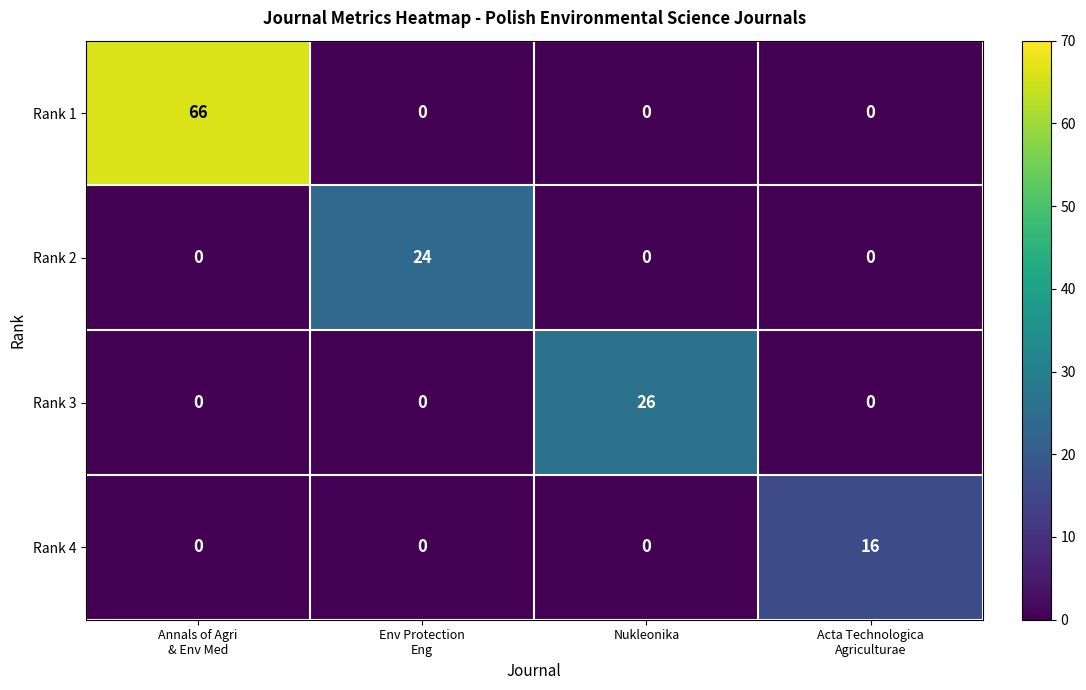

Which series changed the most between Annals of Agri
& Env Med and Nukleonika?

Rank 1